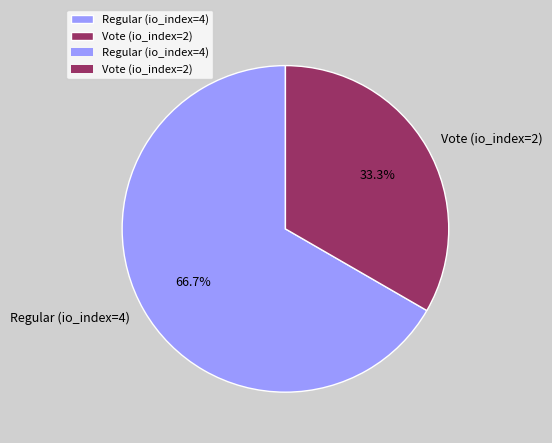

To the nearest percent, what is the combined percentage of Regular (io_index=4) and Vote (io_index=2)?

100%